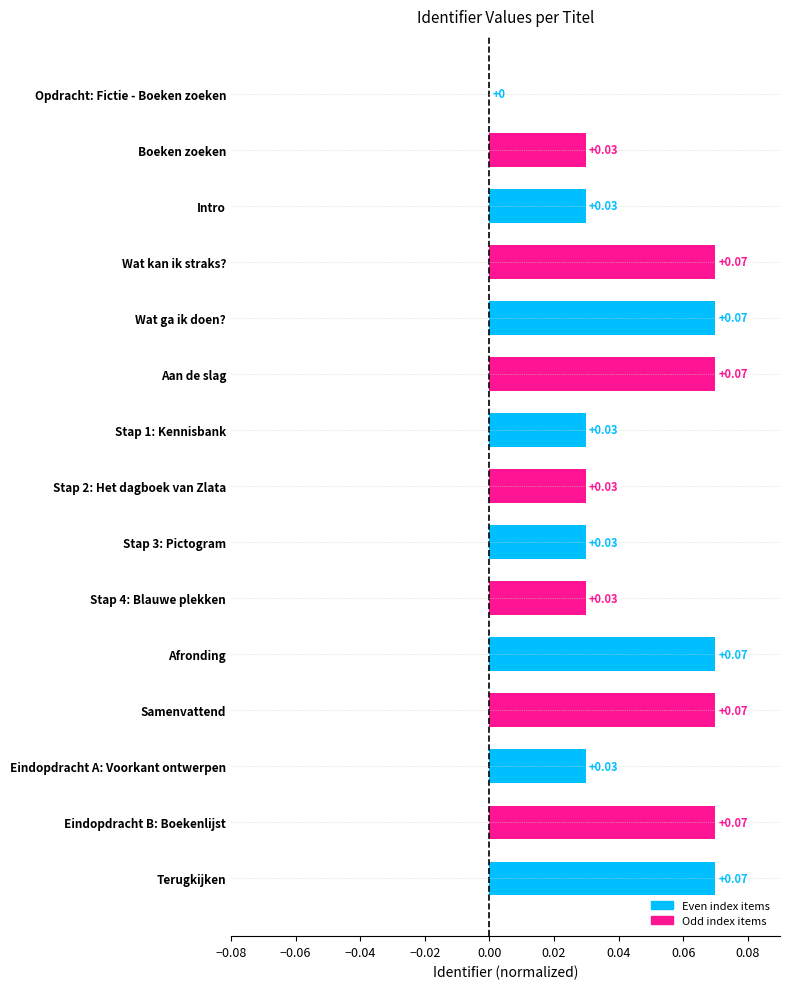

Between Stap 3: Pictogram and Afronding, which is larger?

Afronding